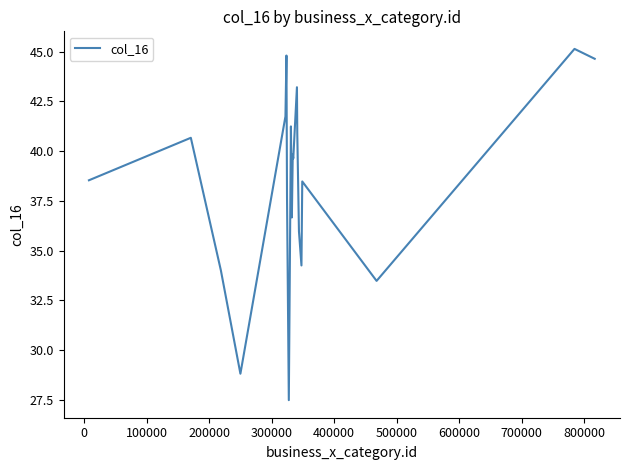

Reading left to right, transcribe all the data shown in this chart.

38.5	40.7	34.0	28.8	41.7	44.8	37.7	27.5	41.2	36.7	39.8	39.6	43.2	40.9	36.0	34.3	38.5	33.5	45.1	44.6